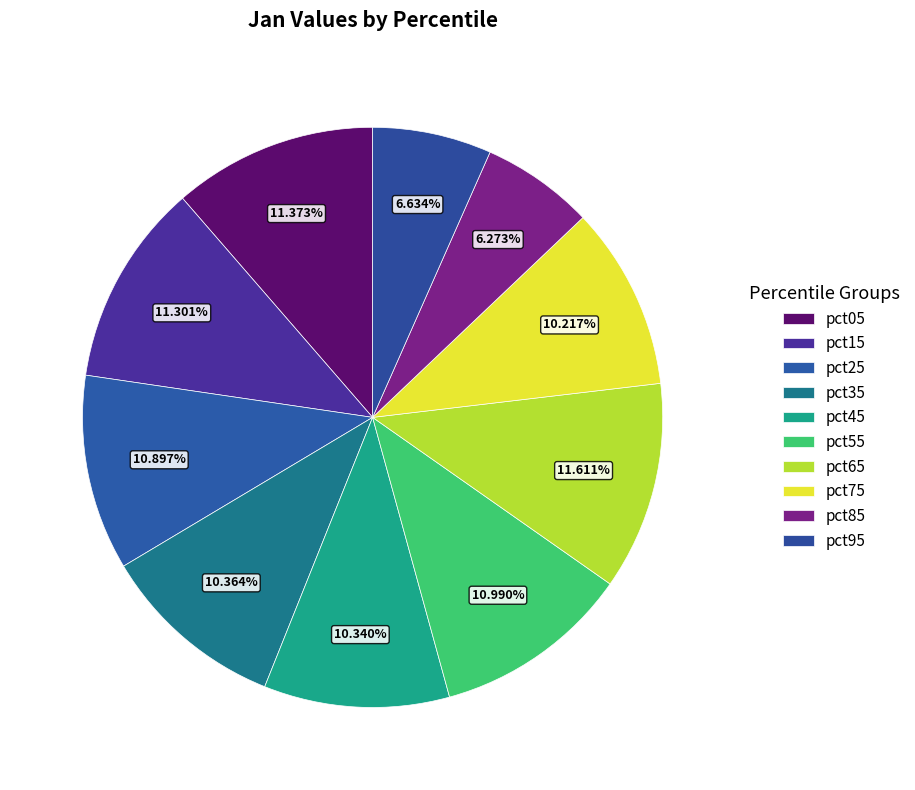

How many segments does this pie chart have?

10